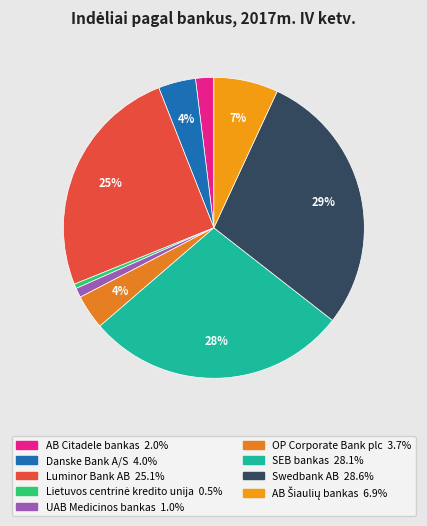

What portion of the pie excludes OP Corporate Bank plc?

96.3%